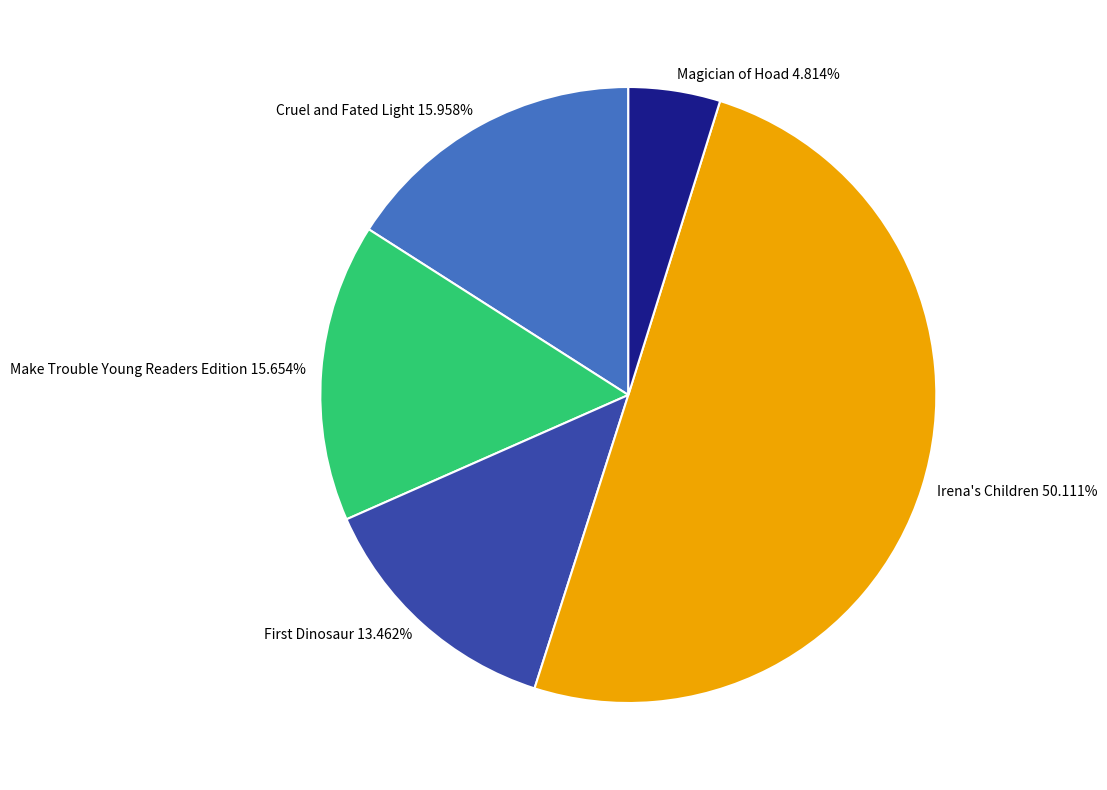

Which category has the biggest portion of the pie?

Irena's Children